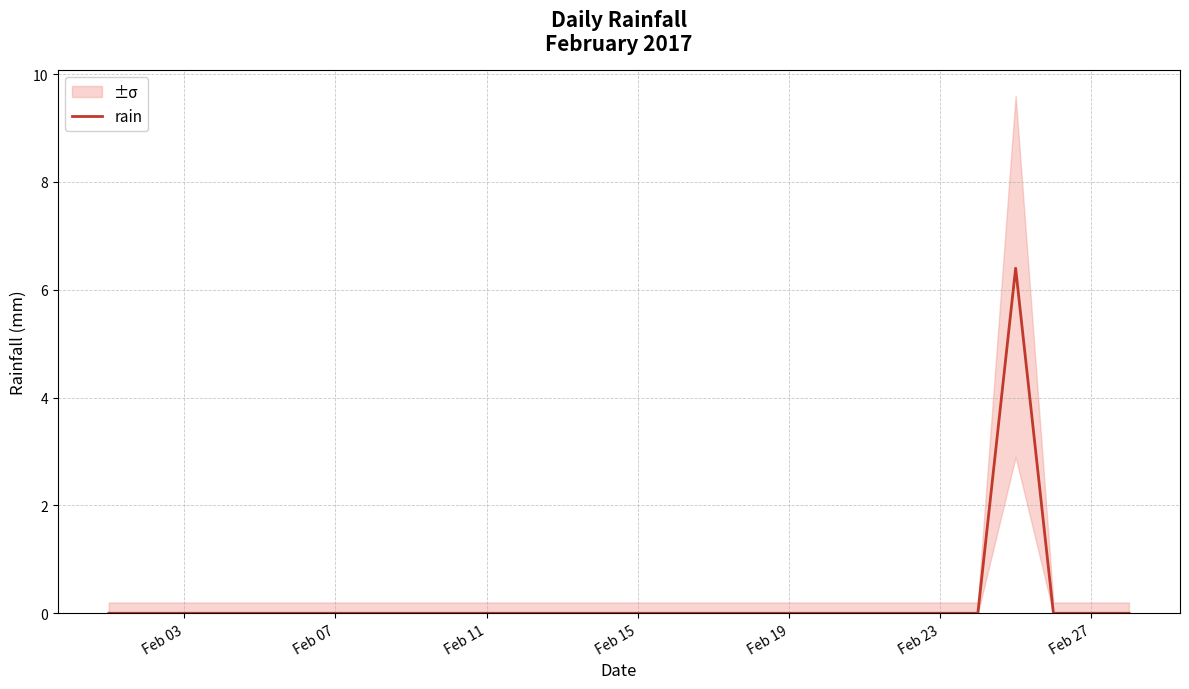

What is the maximum value for rain?

6.4